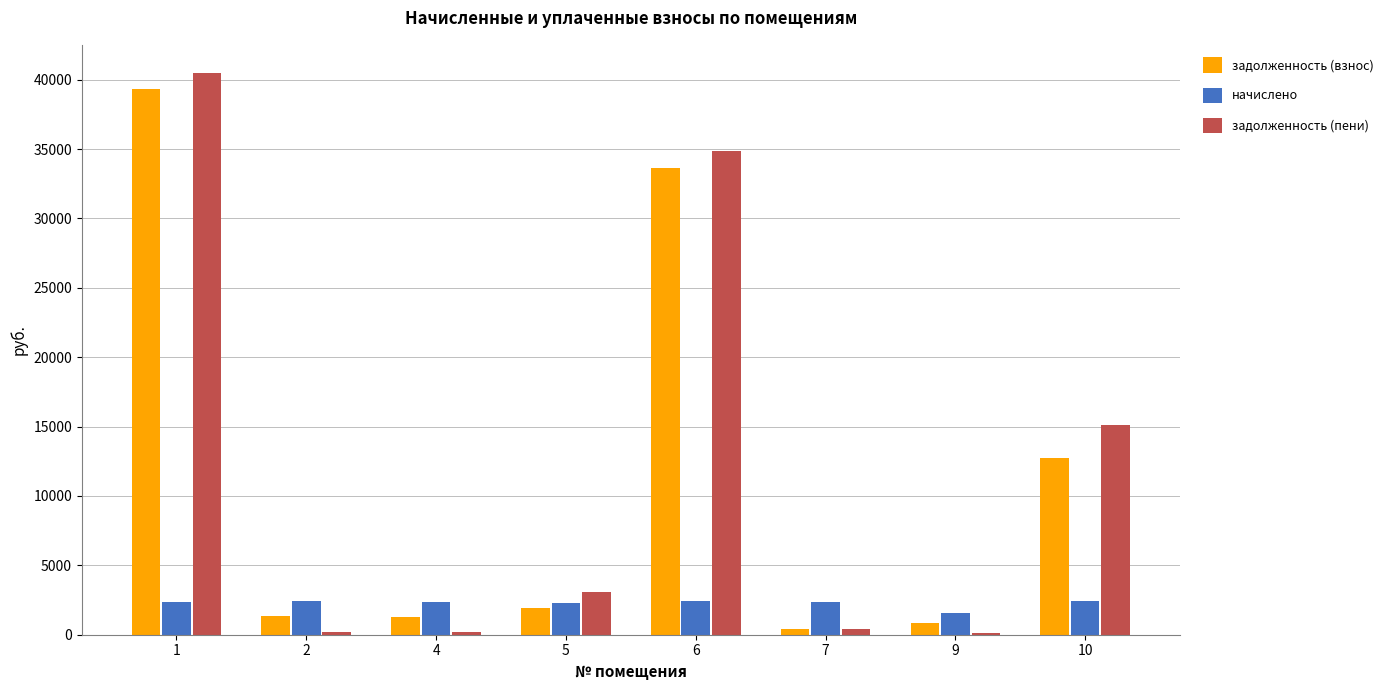

At which label is задолженность (взнос) closest to 19843?

10